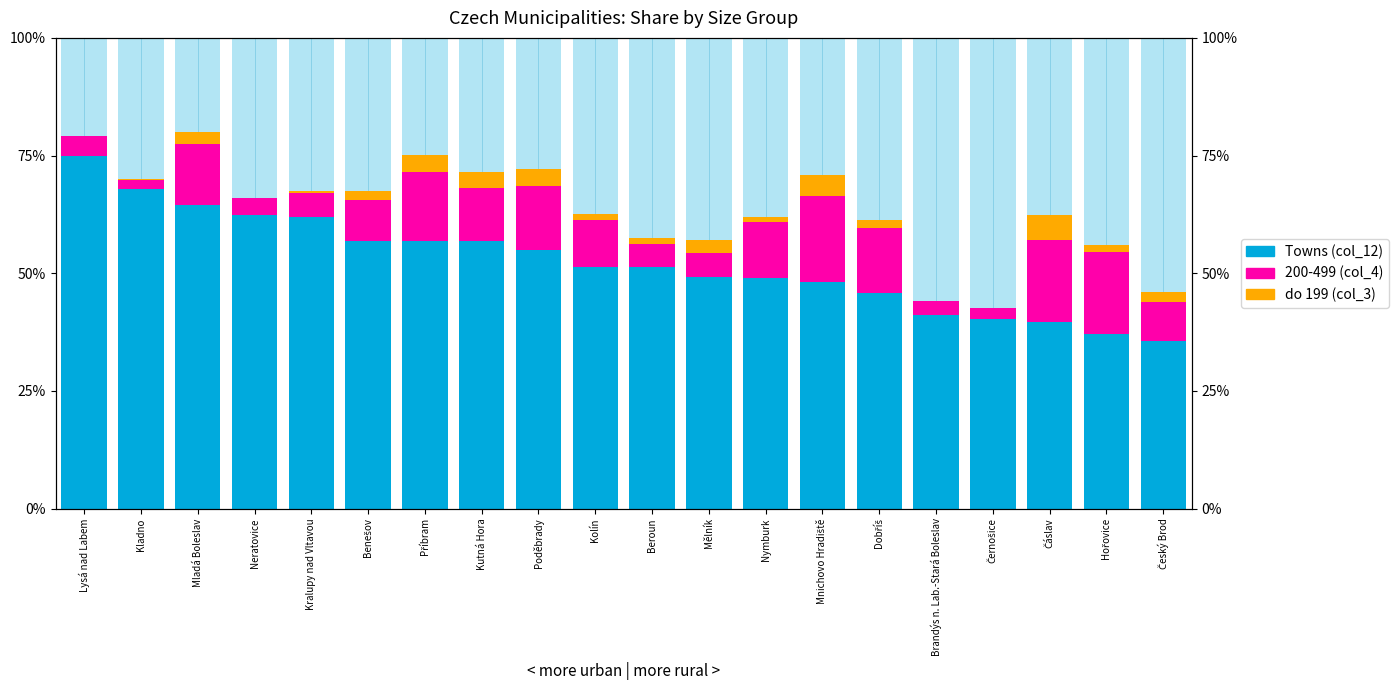

How many values in the 200-499 (col_4) series are below 10?

10